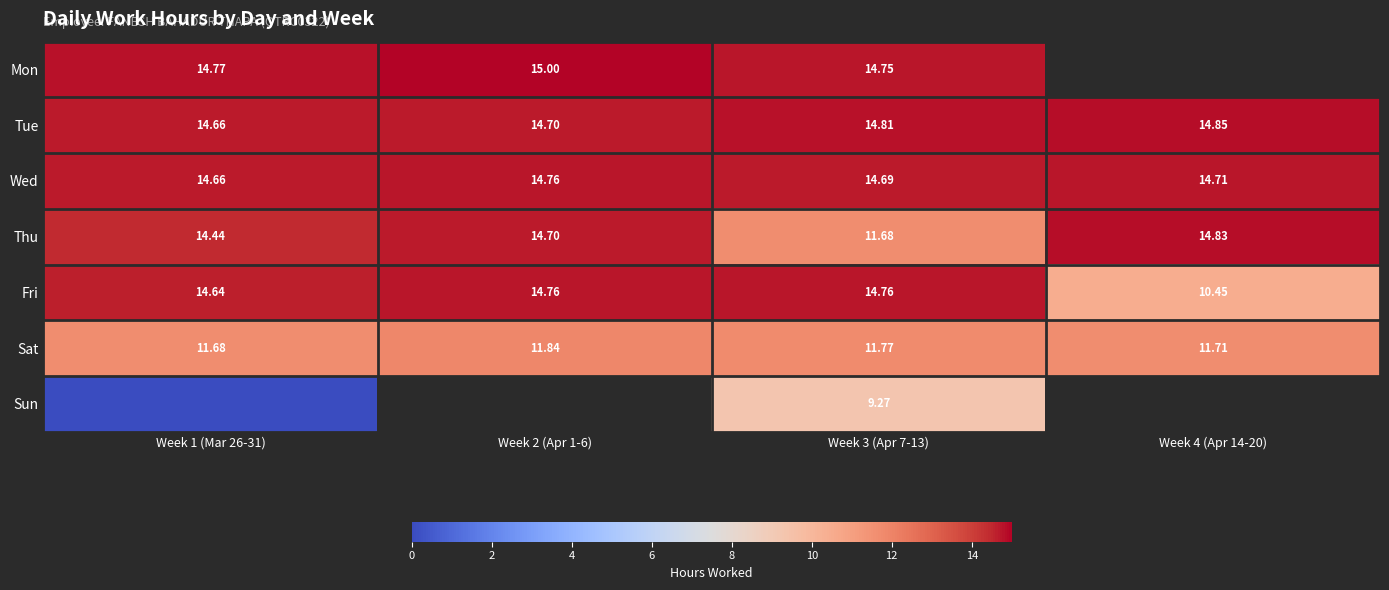

What is the maximum value shown in the chart?

15.0